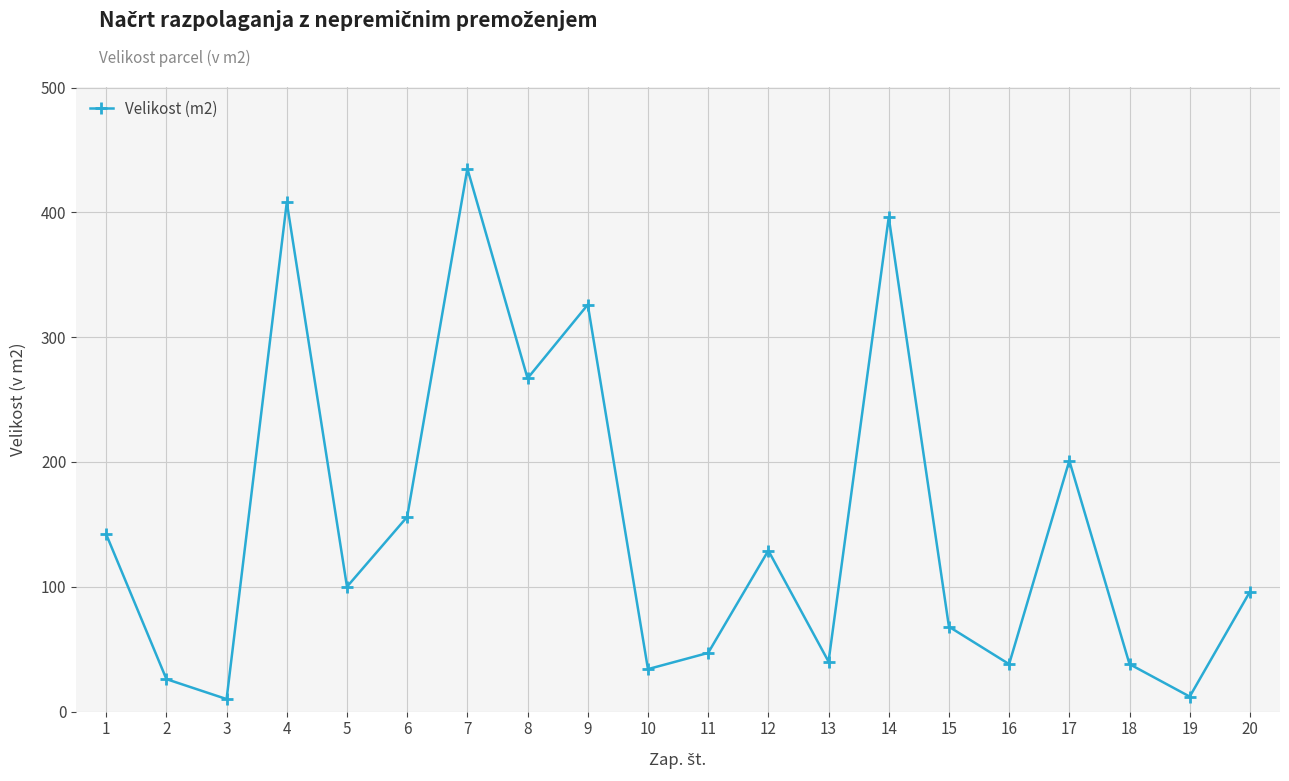

What is the maximum value shown in the chart?

435